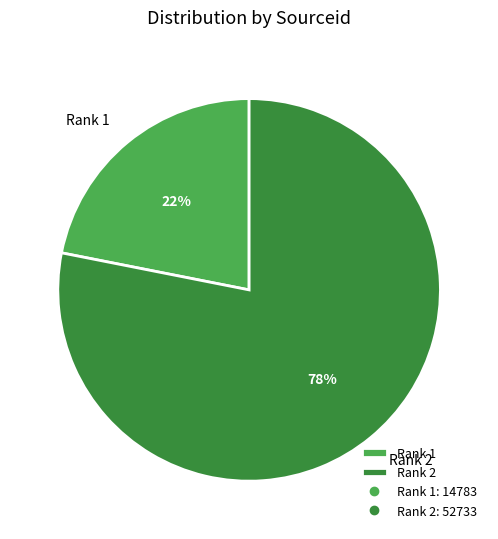

The Rank 1 slice represents 14% of the pie. True or false?

False